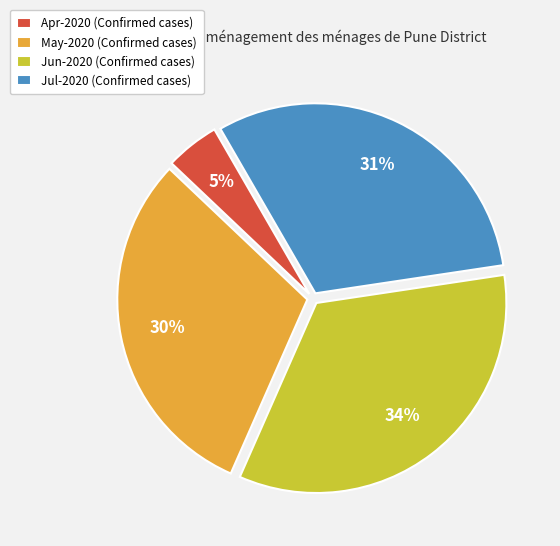

Is the sum of Jul-2020 and May-2020 greater than half?

Yes